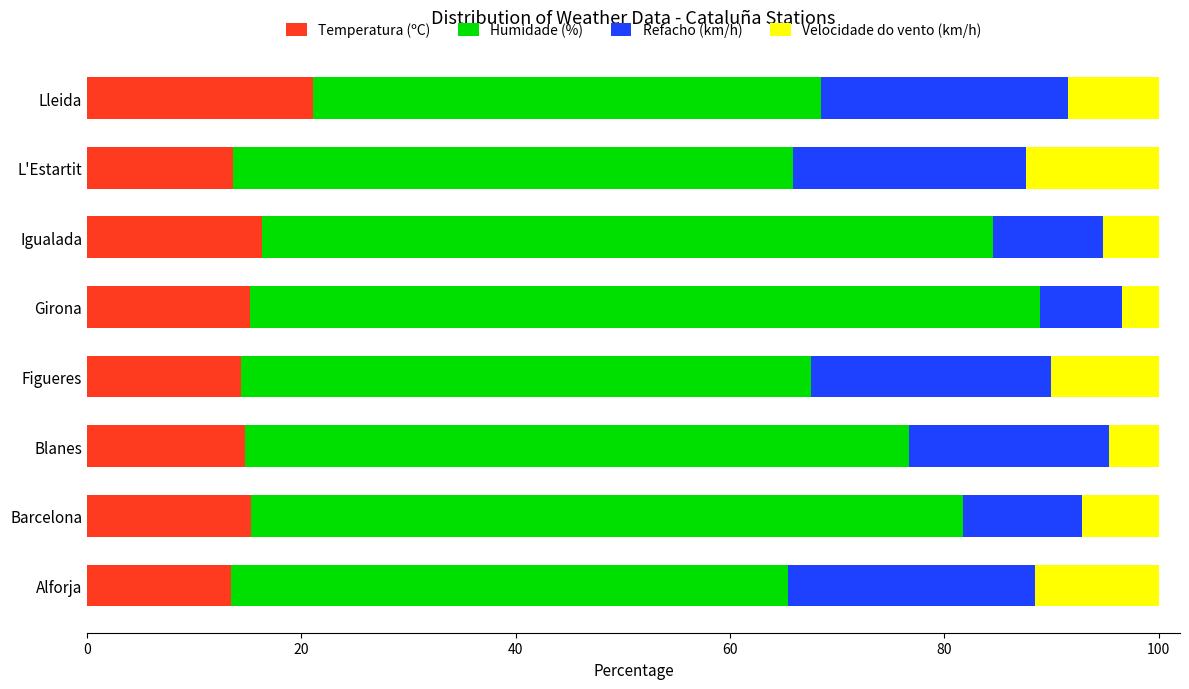

What is the total value across all series at Alforja?

100.0